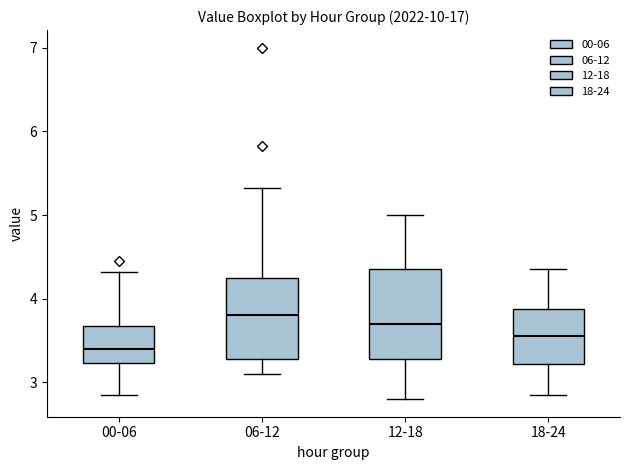

Reading left to right, read every box against the y-axis: the position of its median line, the range the box covers, and the ends of its whiskers. The values are not printed on the chart, so give them approximately, as read against the axis.

00-06: median 3.4, box 3.2 to 3.7, whiskers 2.9 to 4.3
06-12: median 3.8, box 3.3 to 4.3, whiskers 3.1 to 5.3
12-18: median 3.7, box 3.3 to 4.4, whiskers 2.8 to 5.0
18-24: median 3.6, box 3.2 to 3.9, whiskers 2.9 to 4.4